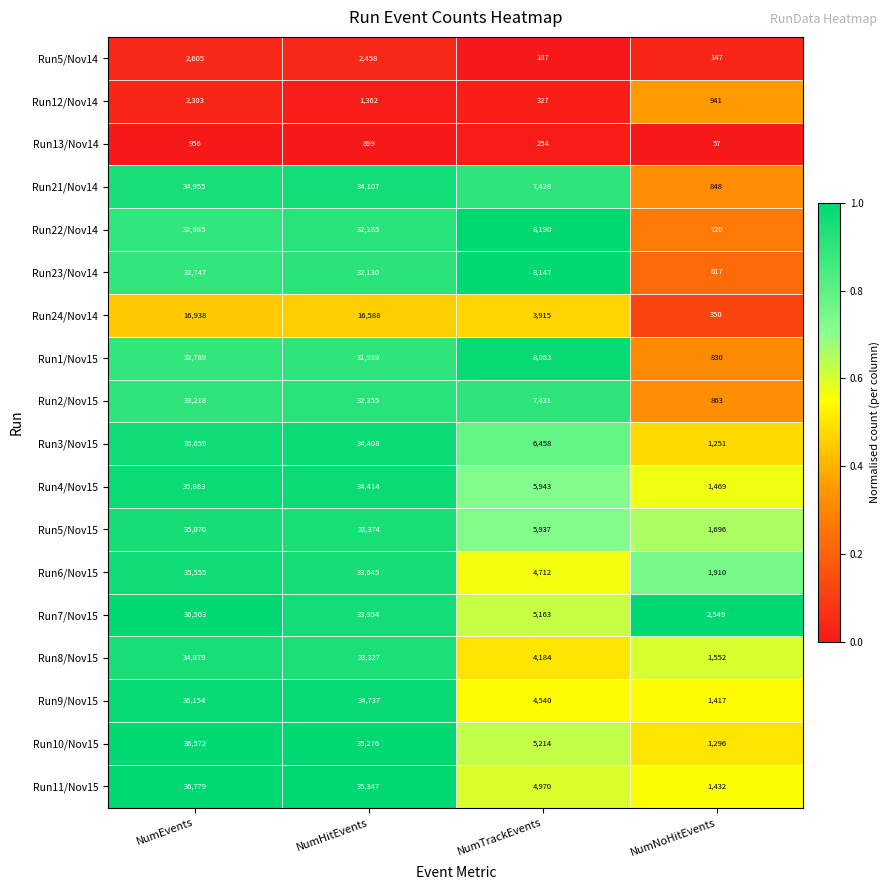

The Run23/Nov14 series shows 8147 at NumTrackEvents. True or false?

True